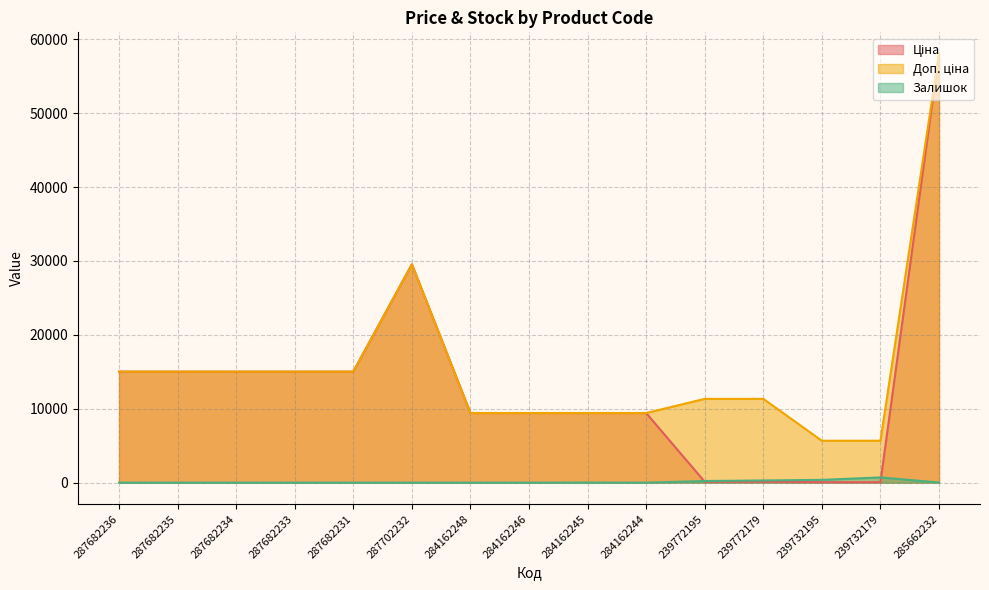

Where is the first local minimum for Залишок?

284162244